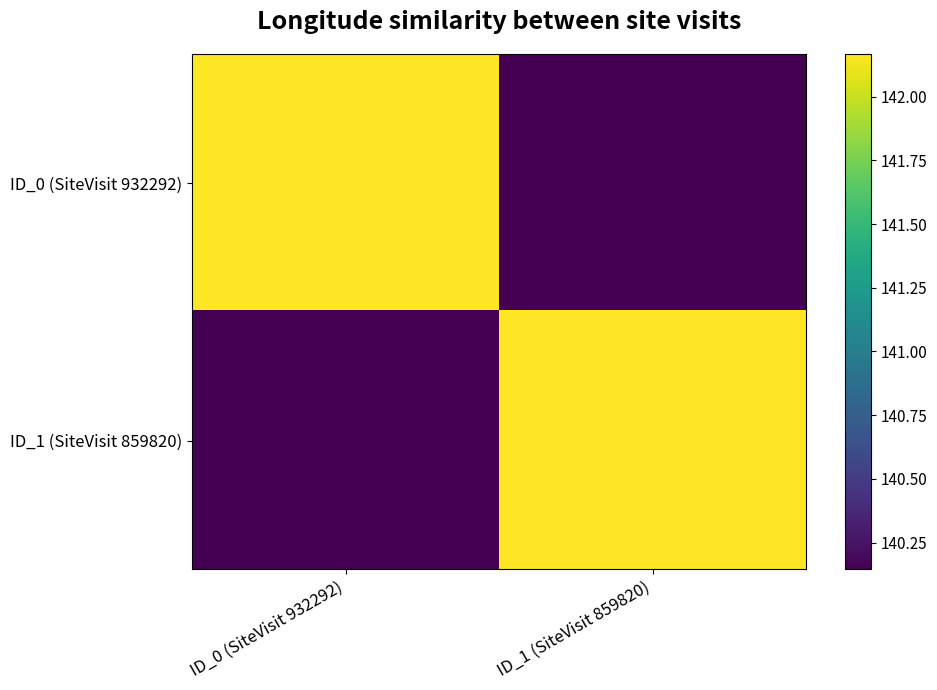

Which category has the lowest value across all series?

ID_1 (SiteVisit 859820)